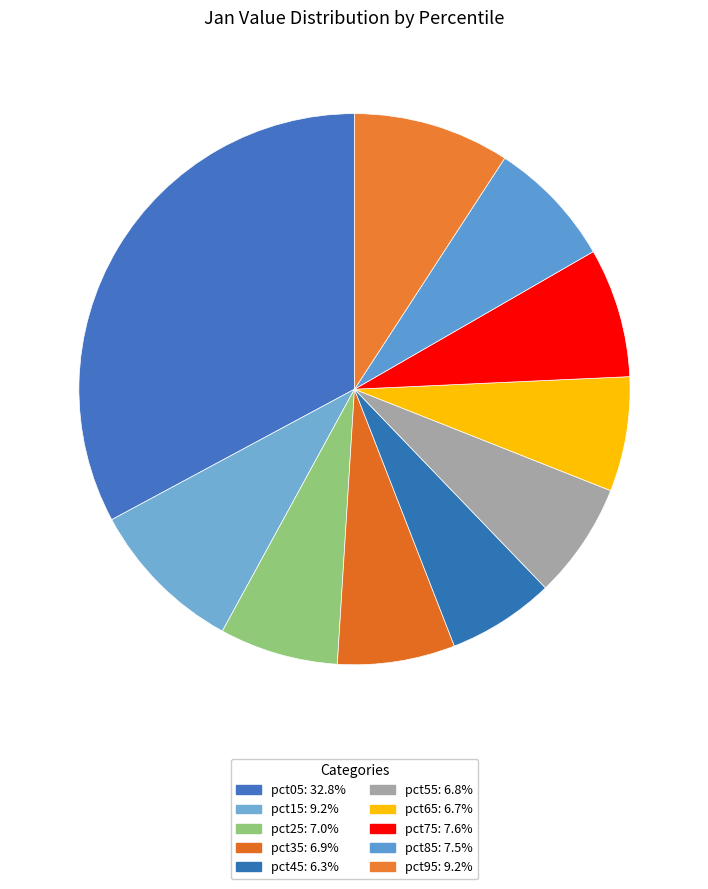

True or false: pct85 accounts for 1% of the total.

False